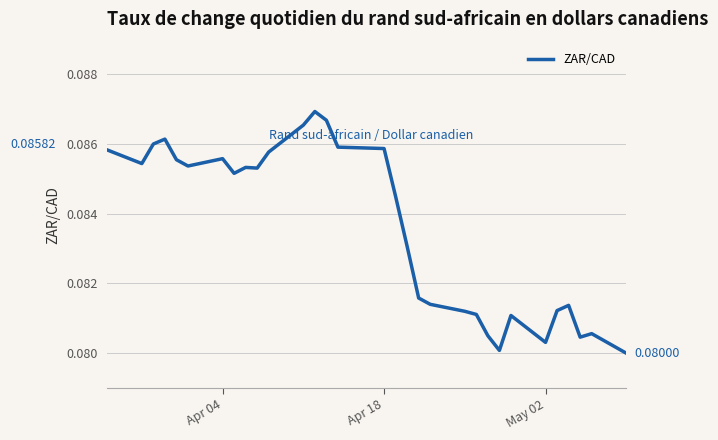

How many lines are shown in the chart?

1